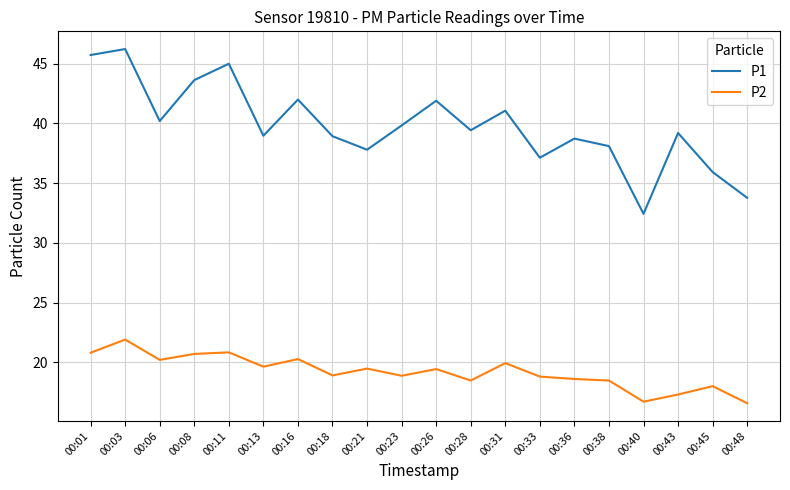

The value of P2 at 00:13 is 30.1. True or false?

False